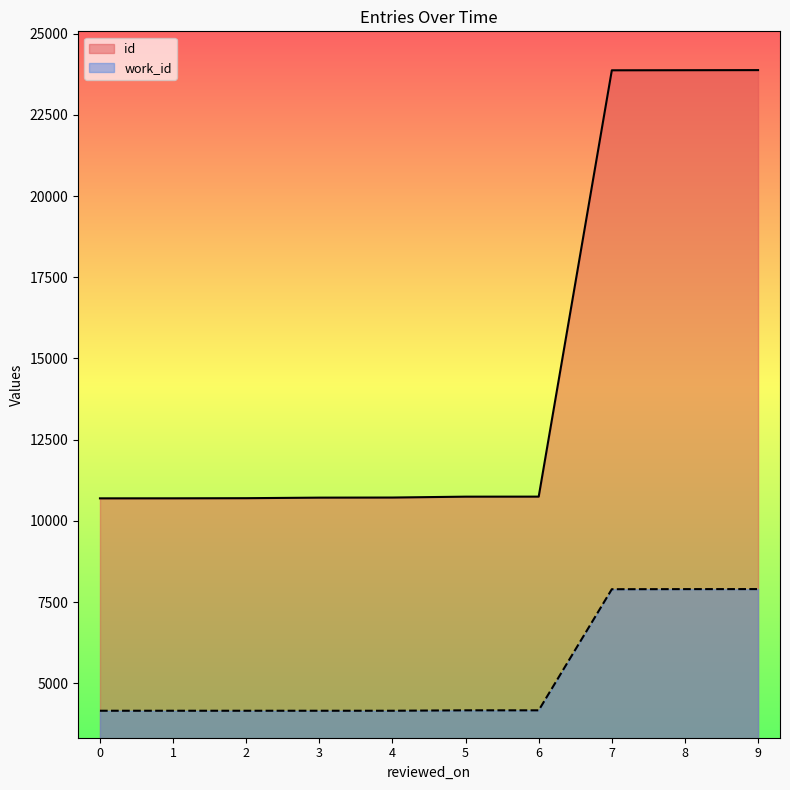

What is the value of the work_id point at the 7th from the left?

4153